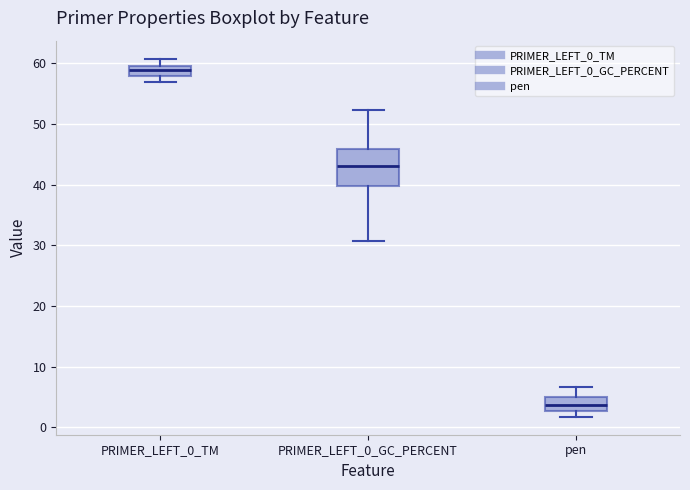

Reading left to right, transcribe this box plot: for each box, give where its median line is, the range the box spans, and where its two whiskers end, as read against the y-axis. The values are not printed on the chart, so give them approximately, as read against the axis.

PRIMER_LEFT_0_TM: median 59, box 58 to 60, whiskers 57 to 61
PRIMER_LEFT_0_GC_PERCENT: median 43, box 40 to 46, whiskers 31 to 52
pen: median 4, box 3 to 5, whiskers 2 to 7